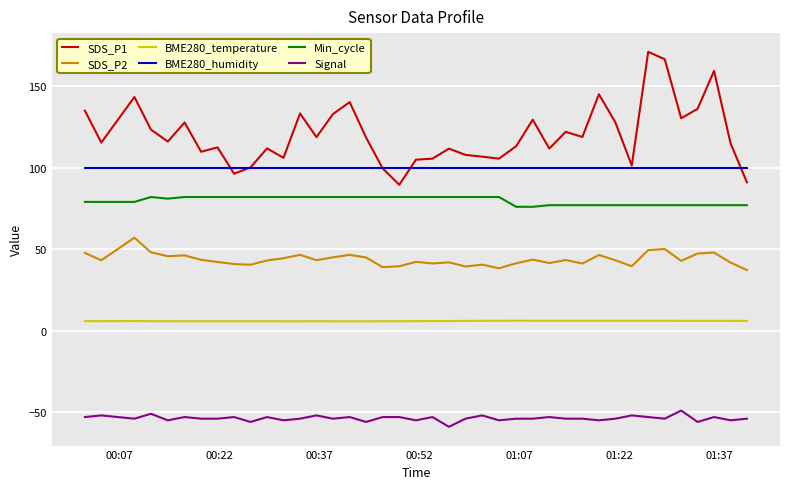

Which series has the widest spread of values?

SDS_P1